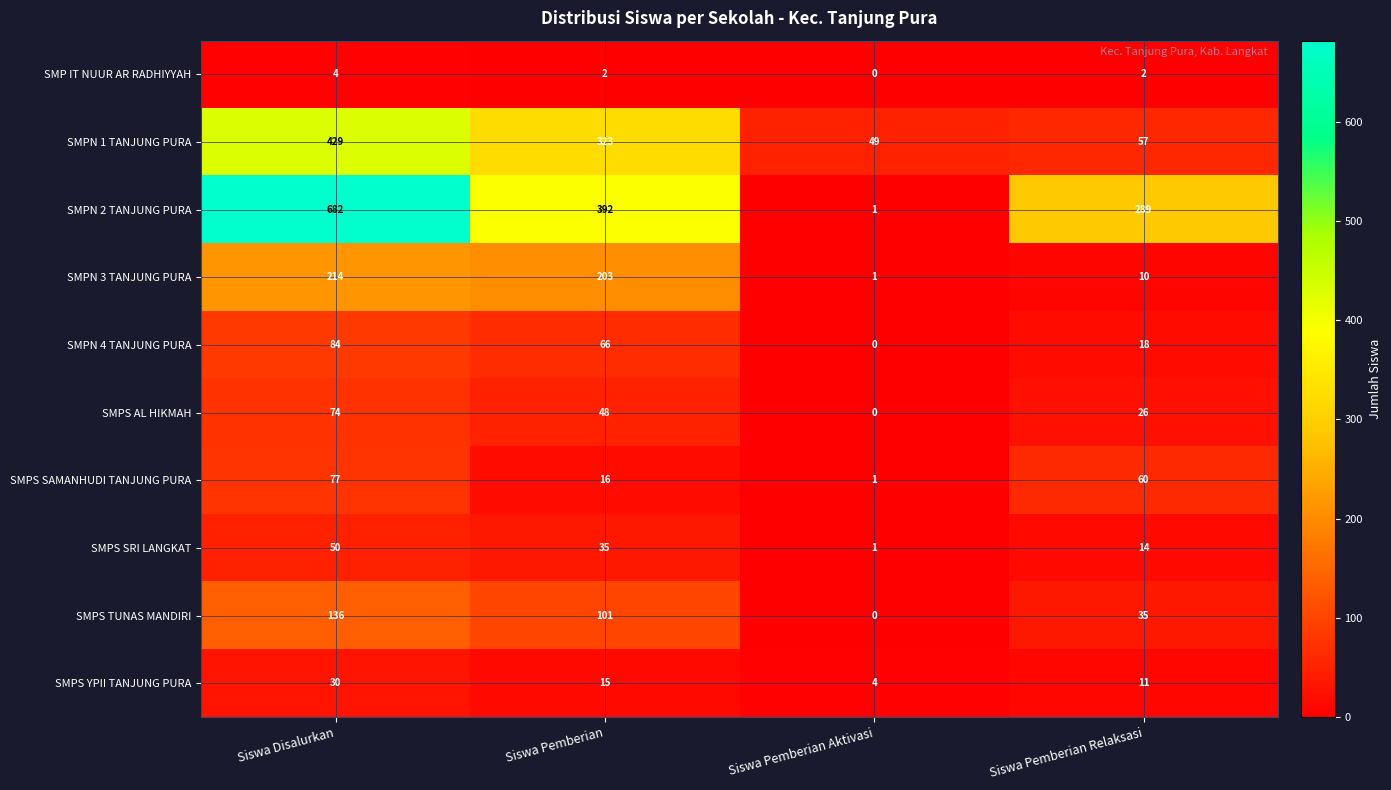

How many SMPN 4 TANJUNG PURA values are between 18 and 84?

3